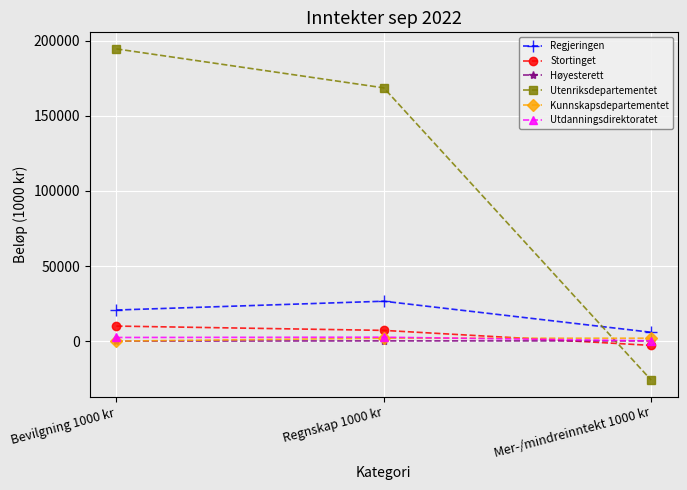

What is the label of the 3rd point from the right?

Bevilgning 1000 kr